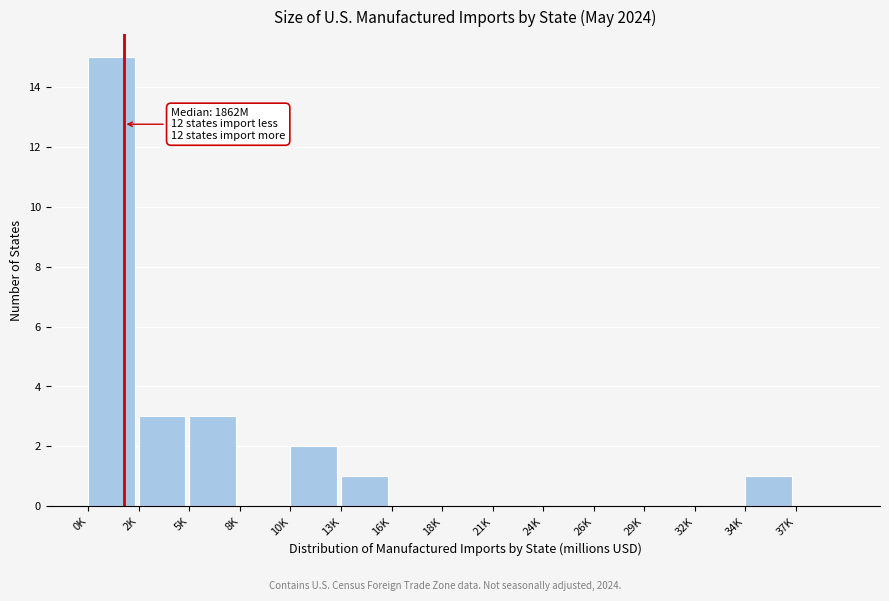

Reading left to right, transcribe all the data shown in this chart.

0K=15	2K=3	5K=3	8K=0	10K=2	13K=1	16K=0	18K=0	21K=0	24K=0	26K=0	29K=0	32K=0	34K=1	37K=0